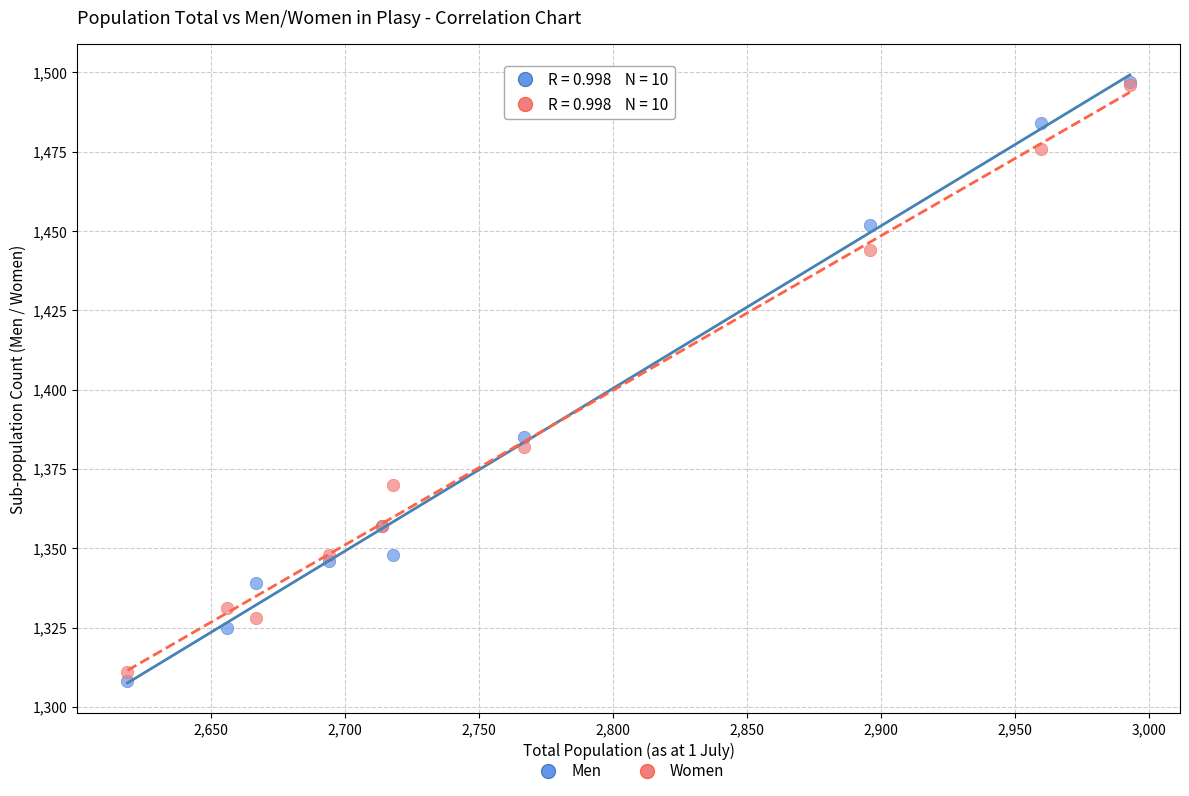

What are all the series names shown in the legend?

Men, Women